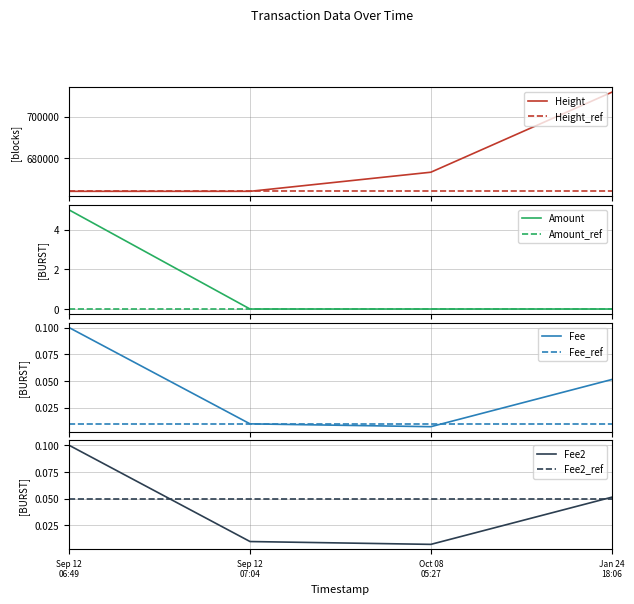

At which label does Fee2 reach its minimum?

Oct 08
05:27